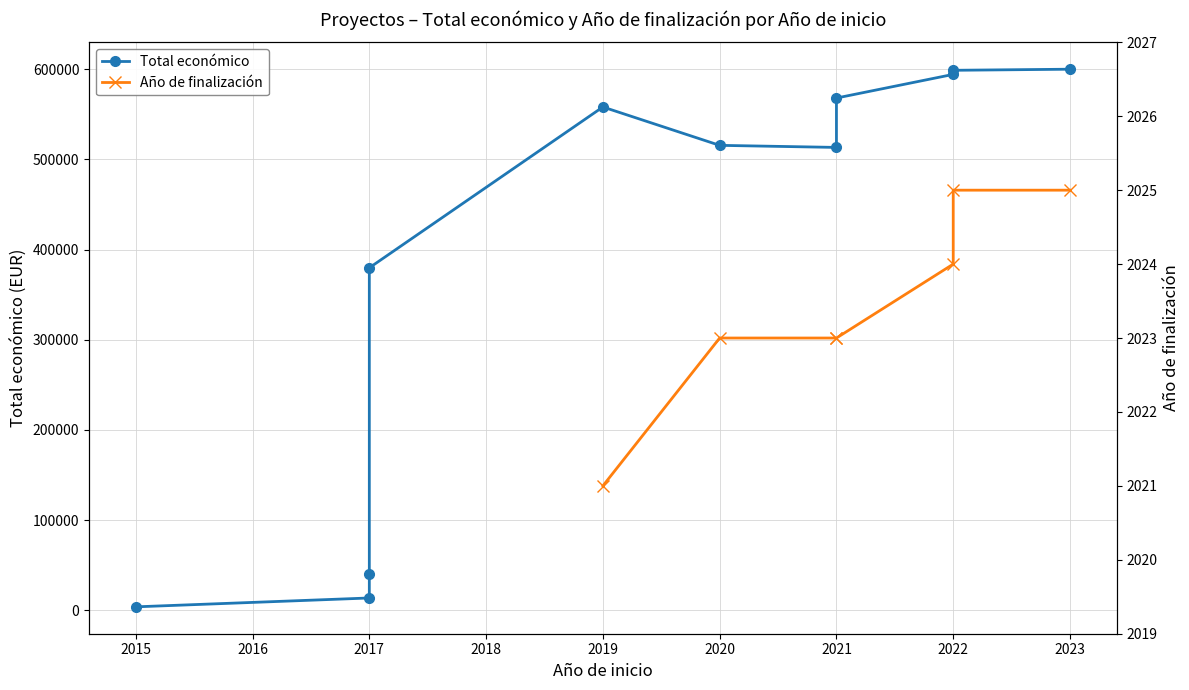

What is the minimum value shown in the chart?

4000